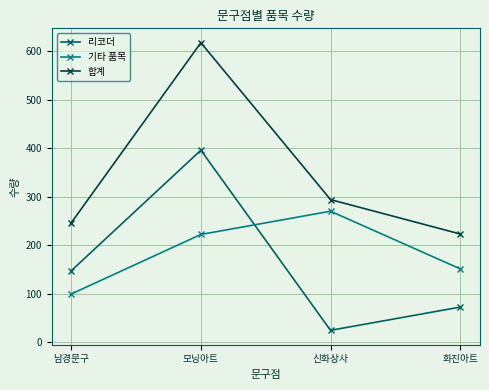

Which series has the widest spread of values?

합계